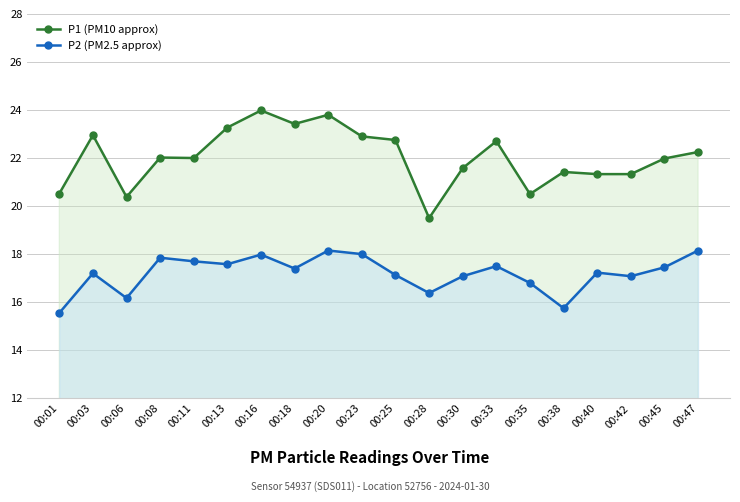

How many lines are shown in the chart?

2